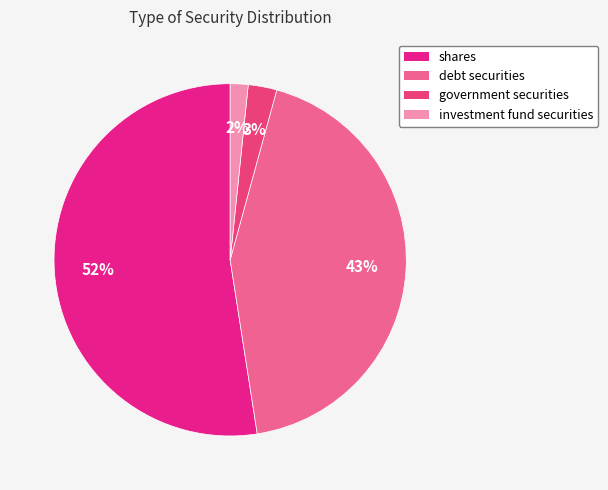

What percentage do investment fund securities and government securities together represent?

4.3%